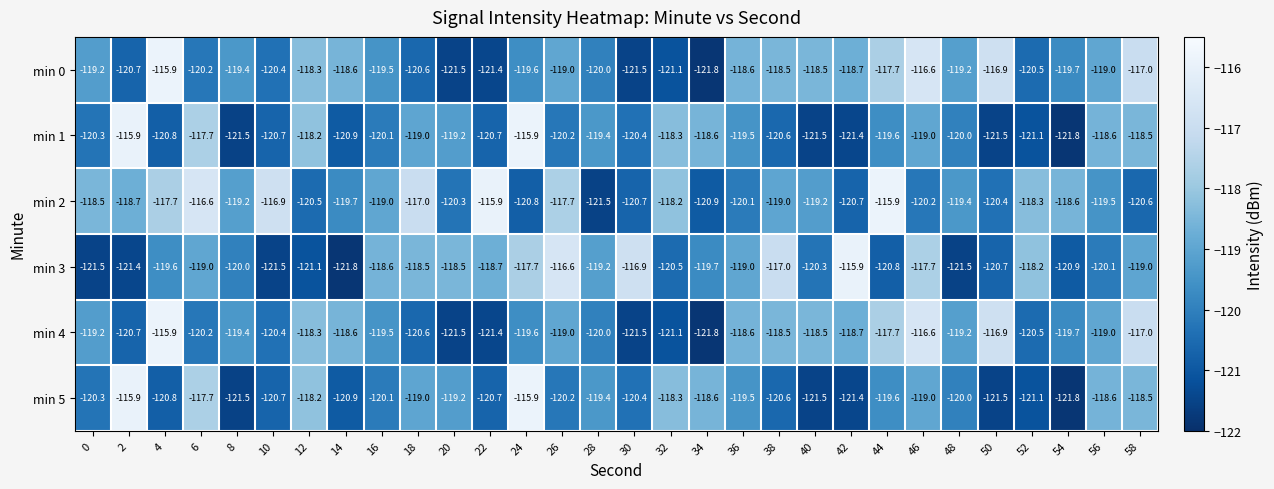

What is the spread (max minus min) of values at 46?

3.6